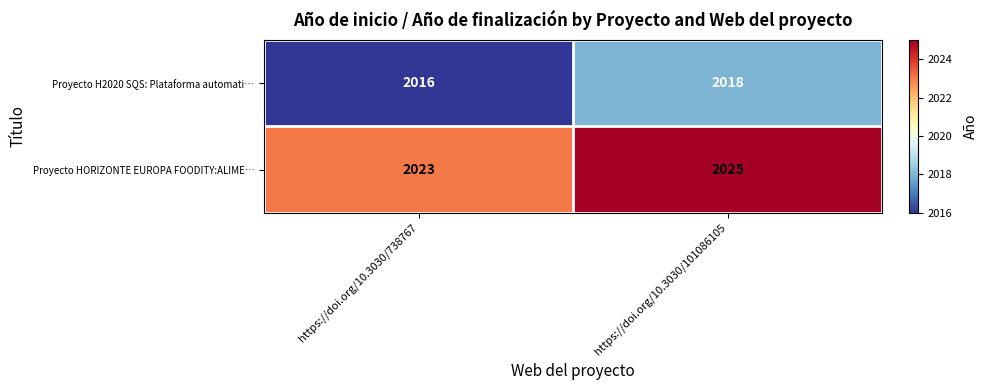

What is the difference between the highest and lowest values at https://doi.org/10.3030/738767?

7